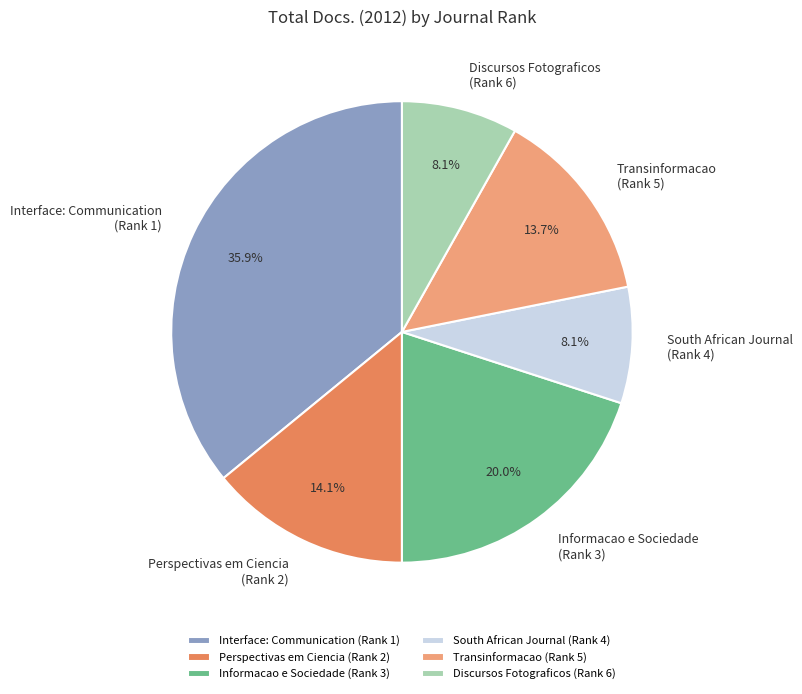

To the nearest percent, what is the difference between the largest and smallest slice percentages?

28%